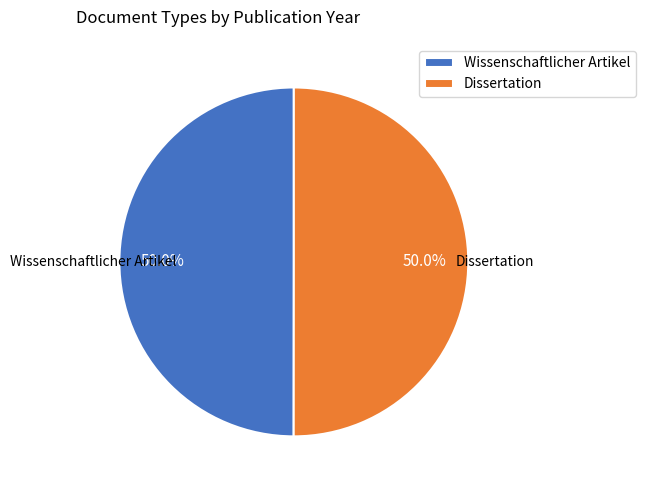

What percentage is NOT represented by Dissertation?

50.0%